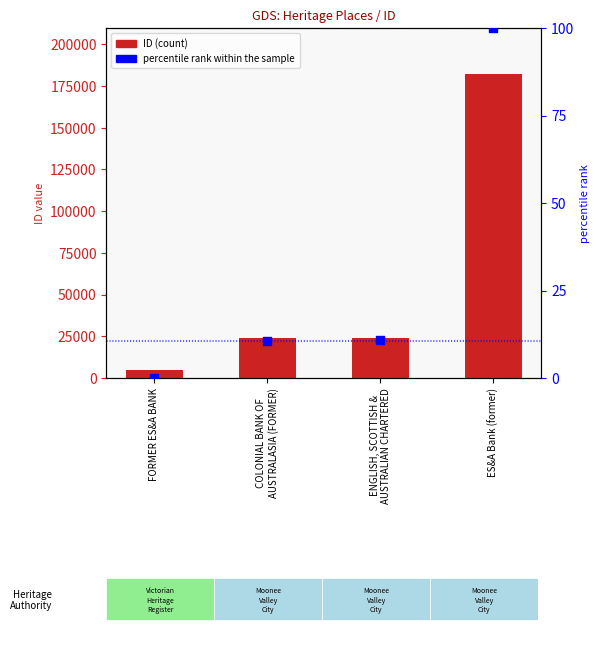

At how many categories does at least one series exceed 106224?

1